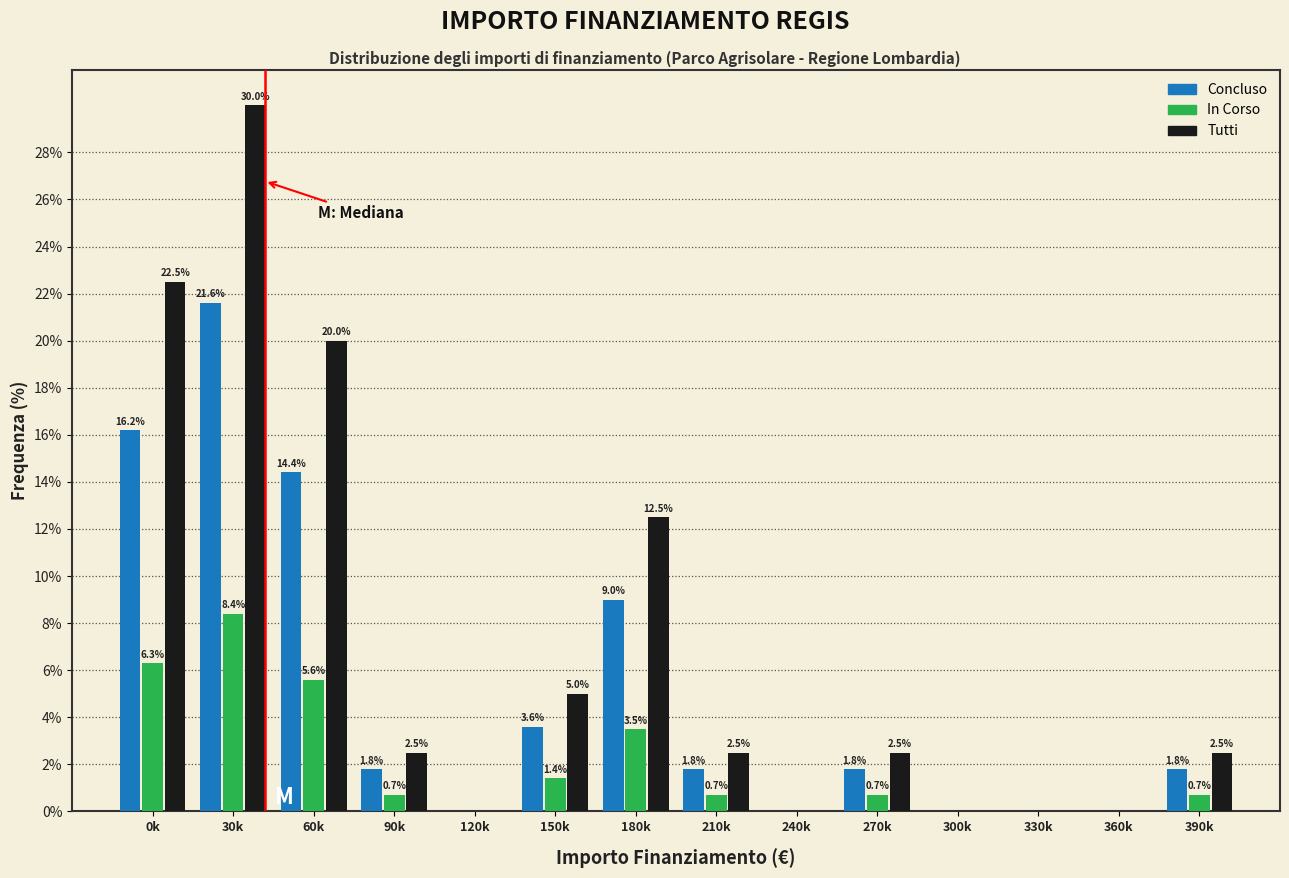

Reading right to left, what are all the values shown in this chart?

Concluso: 390k=1.8	360k=0.0	330k=0.0	300k=0.0	270k=1.8	240k=0.0	210k=1.8	180k=9.0	150k=3.6	120k=0.0	90k=1.8	60k=14.4	30k=21.6	0k=16.2
In Corso: 390k=0.7	360k=0.0	330k=0.0	300k=0.0	270k=0.7	240k=0.0	210k=0.7	180k=3.5	150k=1.4	120k=0.0	90k=0.7	60k=5.6	30k=8.4	0k=6.3
Tutti: 390k=2.5	360k=0.0	330k=0.0	300k=0.0	270k=2.5	240k=0.0	210k=2.5	180k=12.5	150k=5.0	120k=0.0	90k=2.5	60k=20.0	30k=30.0	0k=22.5